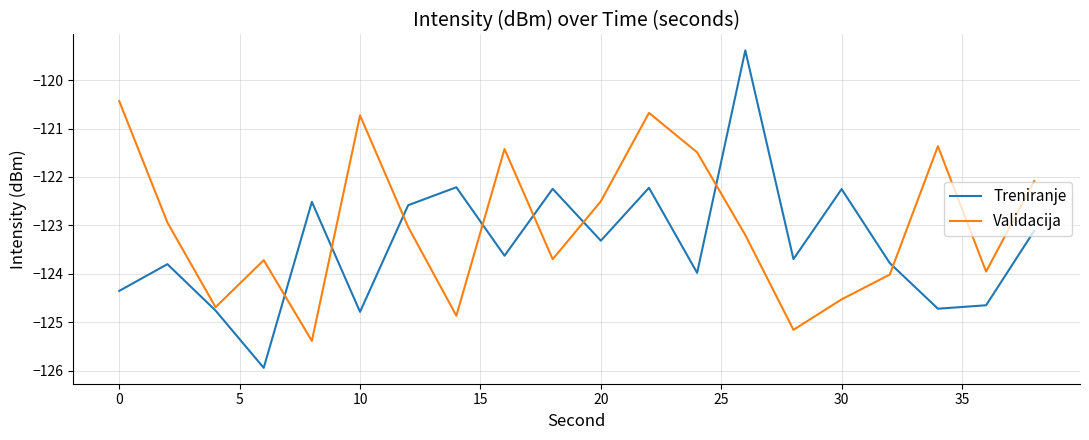

Which series has the widest spread of values?

Treniranje